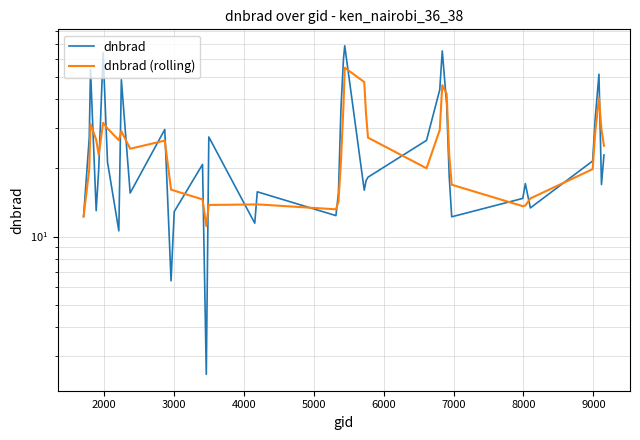

What is the value of the dnbrad (rolling) point at the 32nd from the left?

16.9